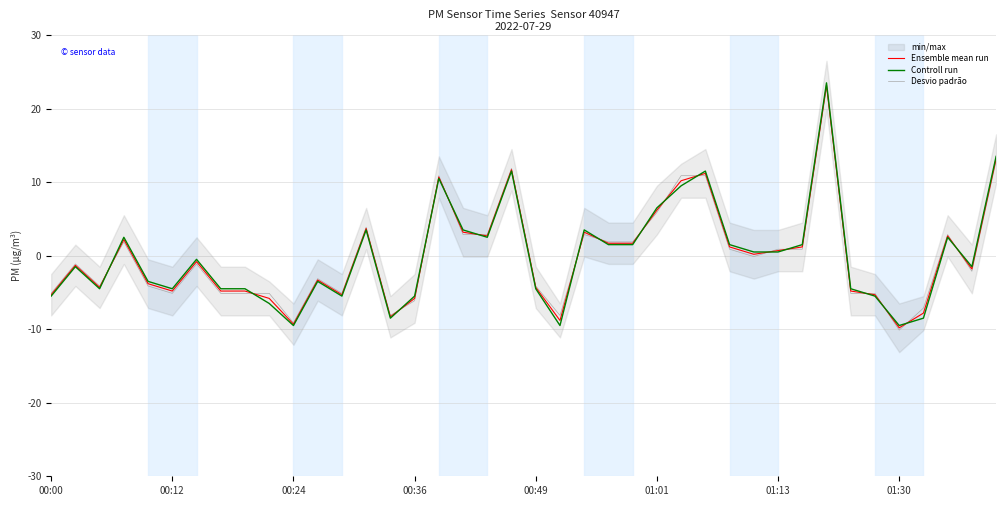

What is the difference between the maximum and minimum values in the Ensemble mean run series?

33.0